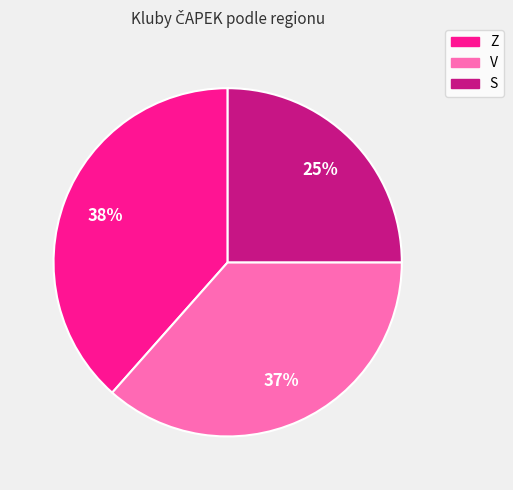

Count the number of slices in the pie.

3